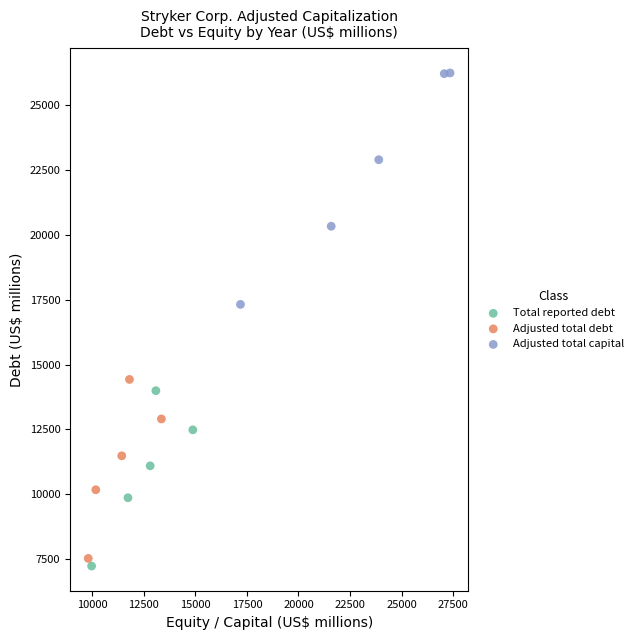

Which series has the widest spread of Y values?

Adjusted total capital